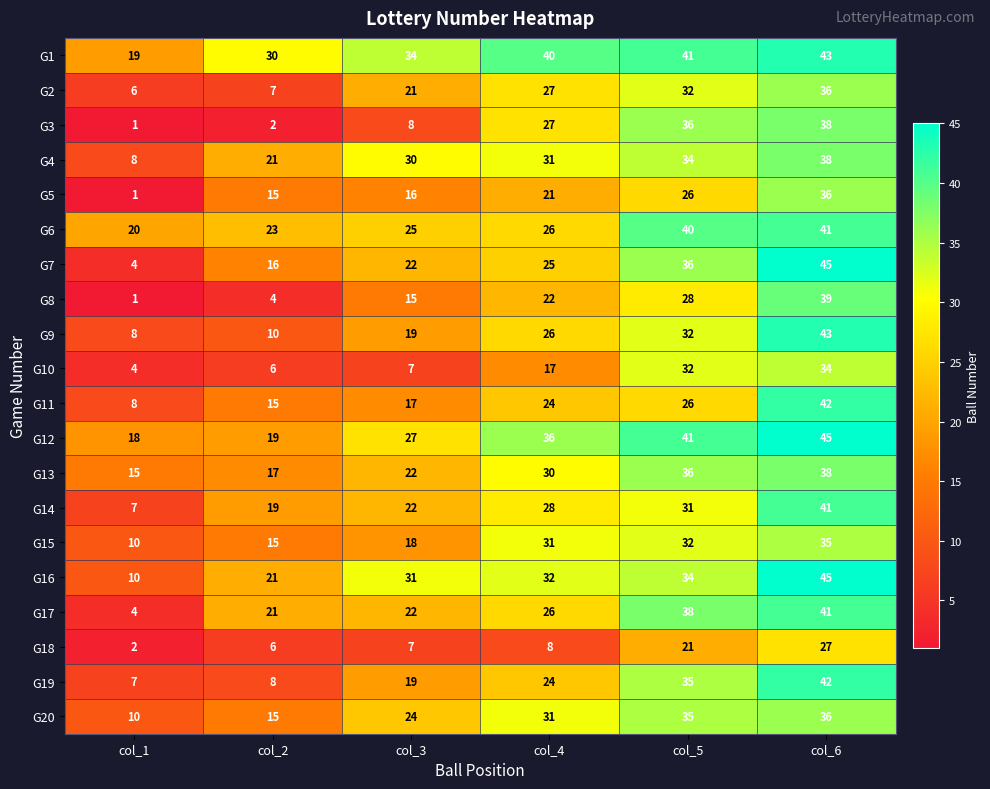

What is the total value across all series at col_5?

666